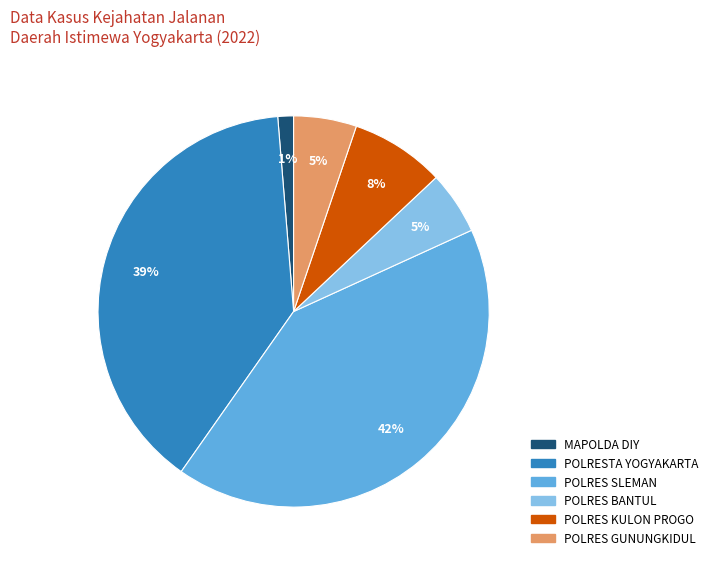

Between POLRES GUNUNGKIDUL and MAPOLDA DIY, which is larger?

POLRES GUNUNGKIDUL